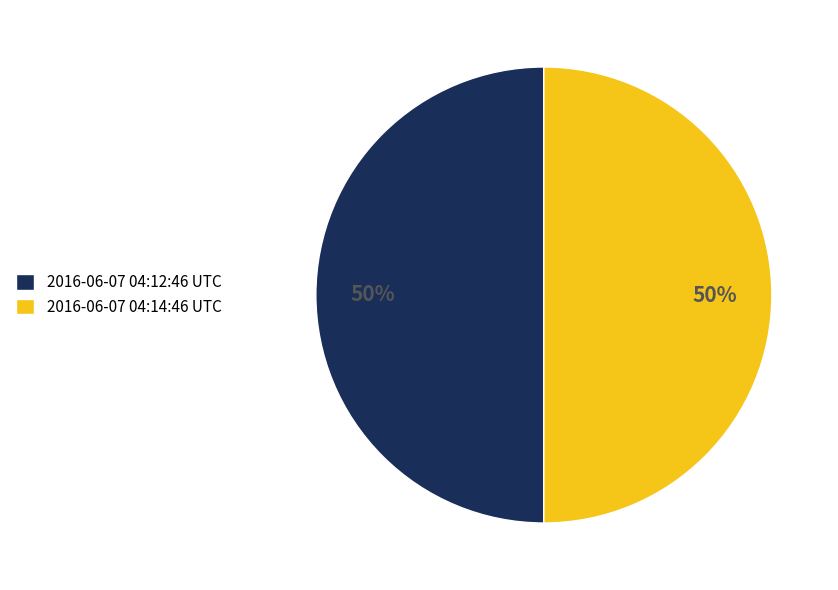

To the nearest percent, what percentage of the pie is 2016-06-07 04:12:46 UTC?

50%